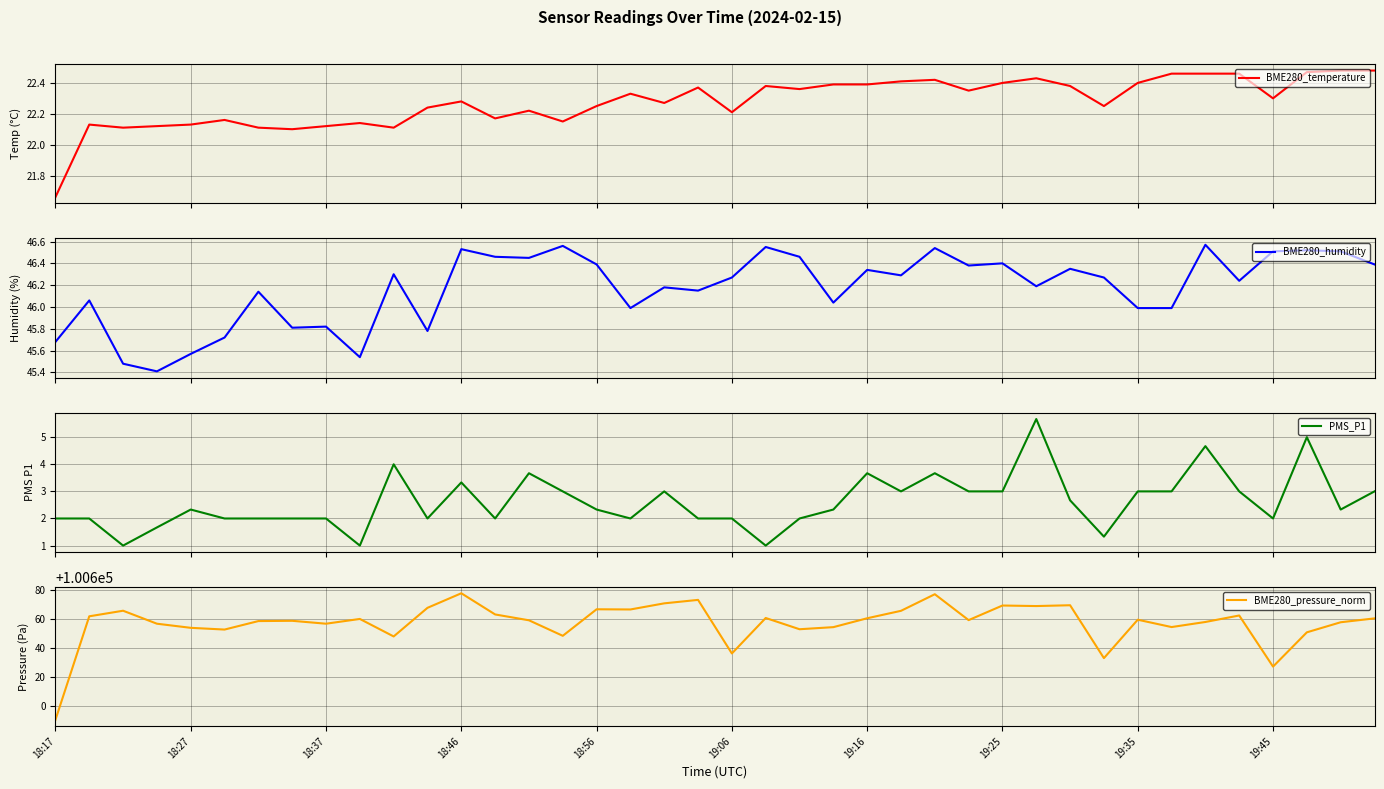

What is the minimum value for BME280_humidity?

45.4